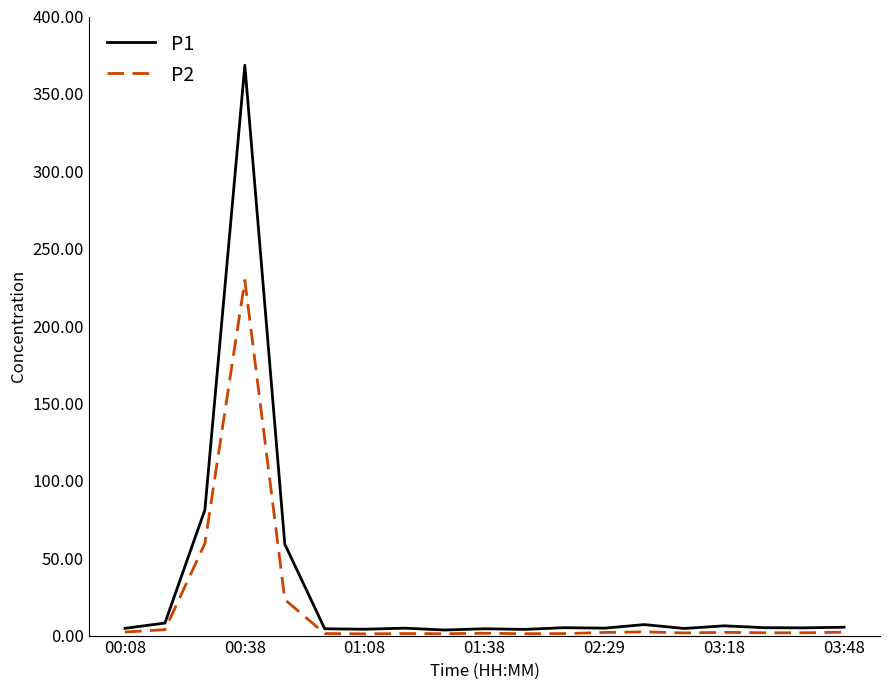

List the series in order of their peak value, lowest first.

P2, P1